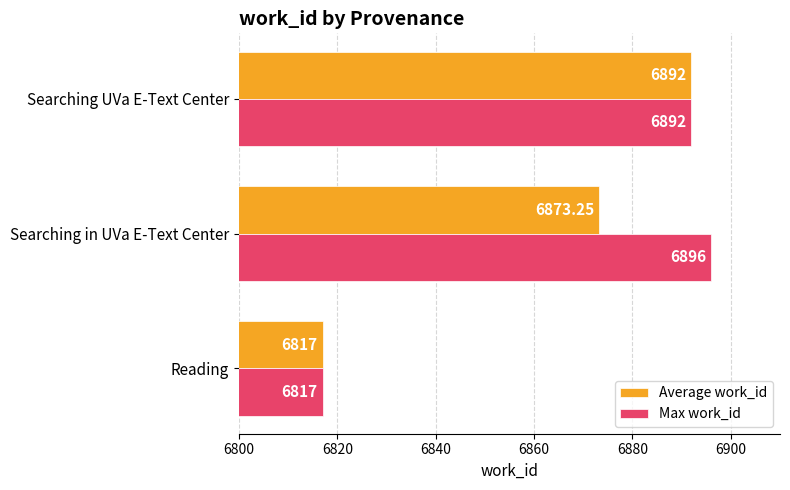

What are all the series names shown in the legend?

Average work_id, Max work_id